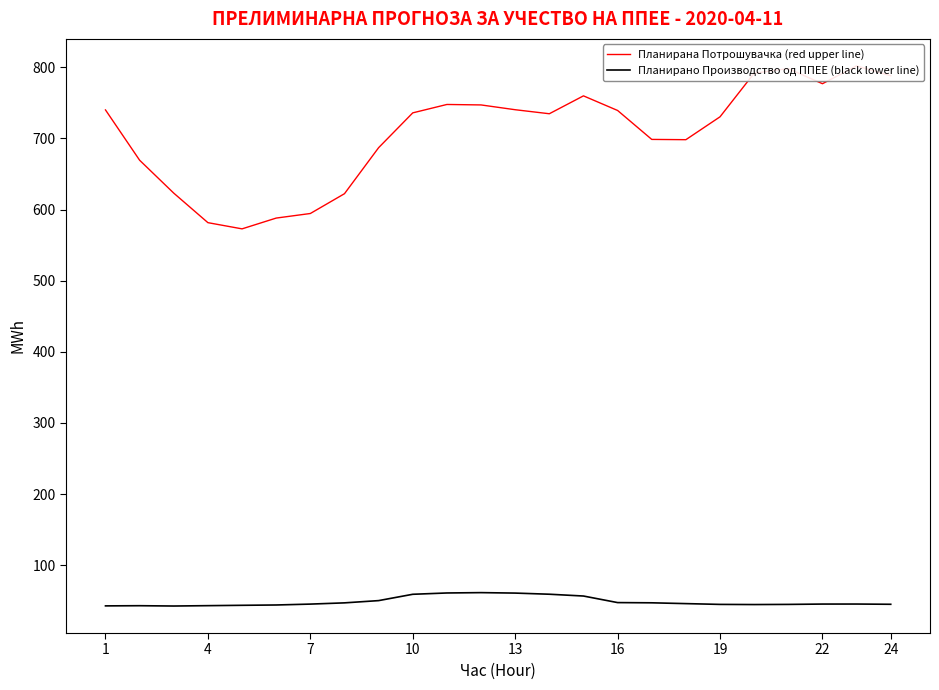

What is the difference between the maximum and minimum values in the Планирана Потрошувачка (red upper line) series?

229.1